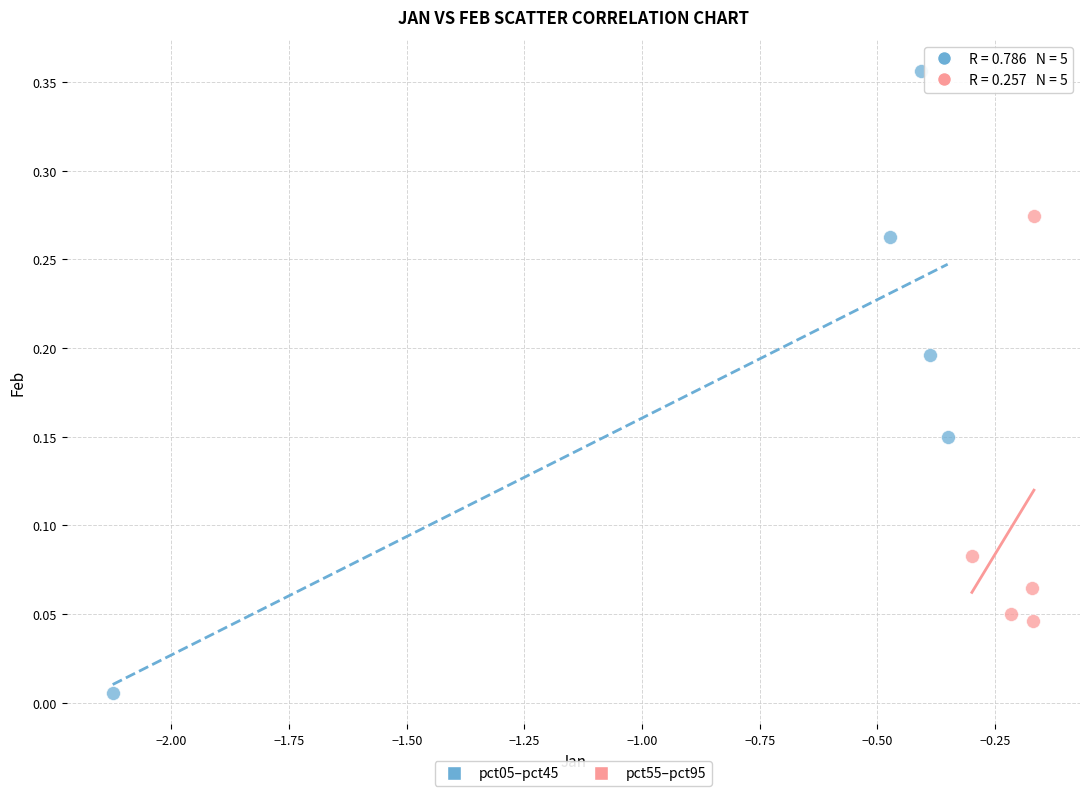

Which series has the largest Y range (max minus min)?

pct05–pct45